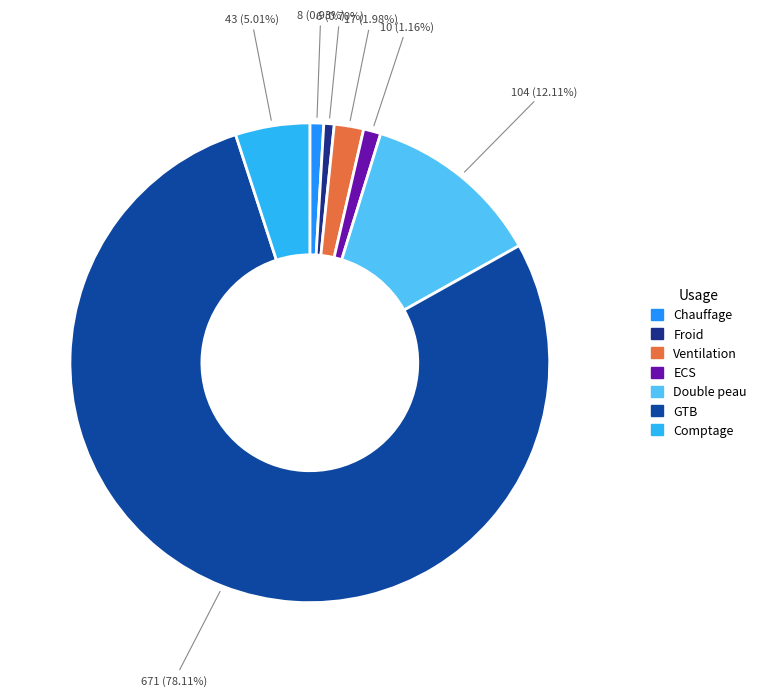

Count the number of slices in the pie.

7